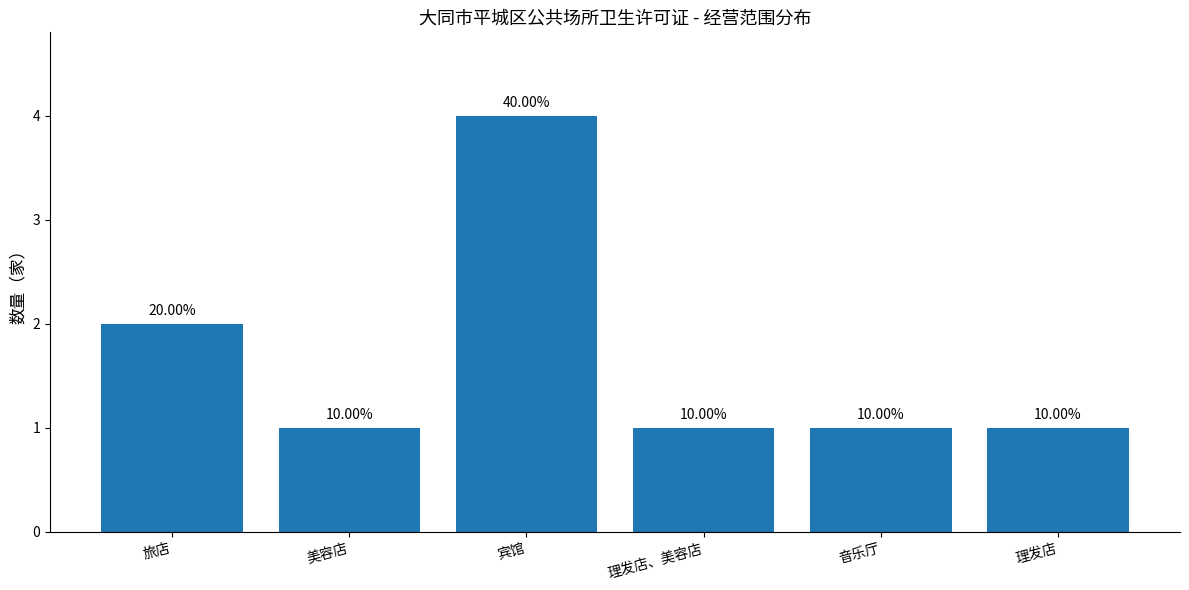

What is the label of the 6th bar from the left?

理发店